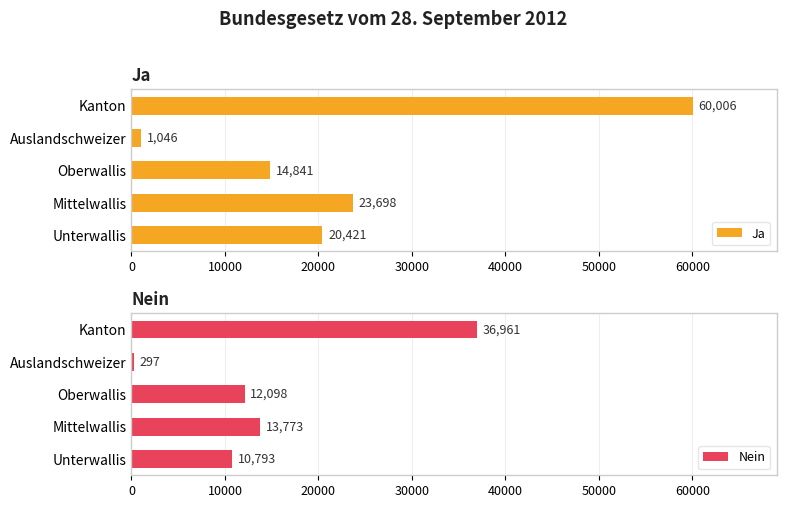

What is the sum of all Ja values?

120012